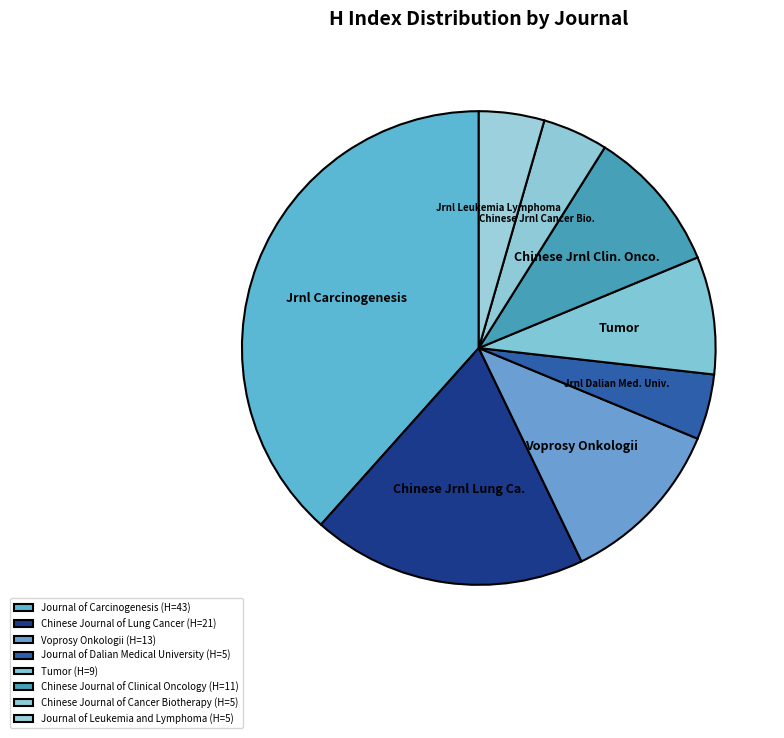

Combined, do Journal of Leukemia and Lymphoma and Voprosy Onkologii account for over 50%?

No